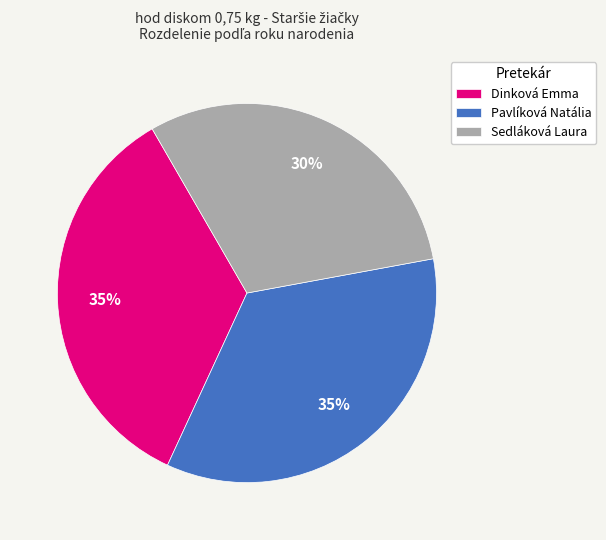

To the nearest percent, what is the combined percentage of Dinková Emma and Pavlíková Natália?

70%